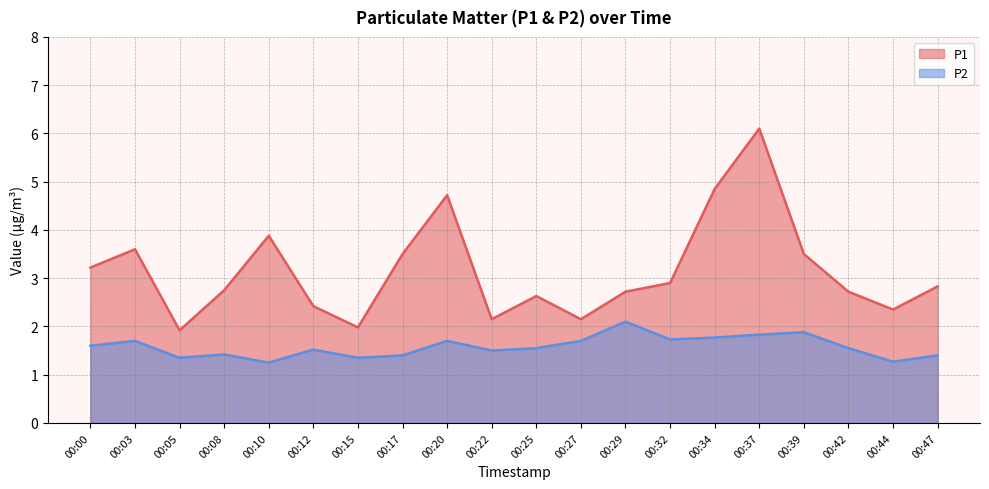

What is the value of the P1 point at the 14th from the left?

2.9